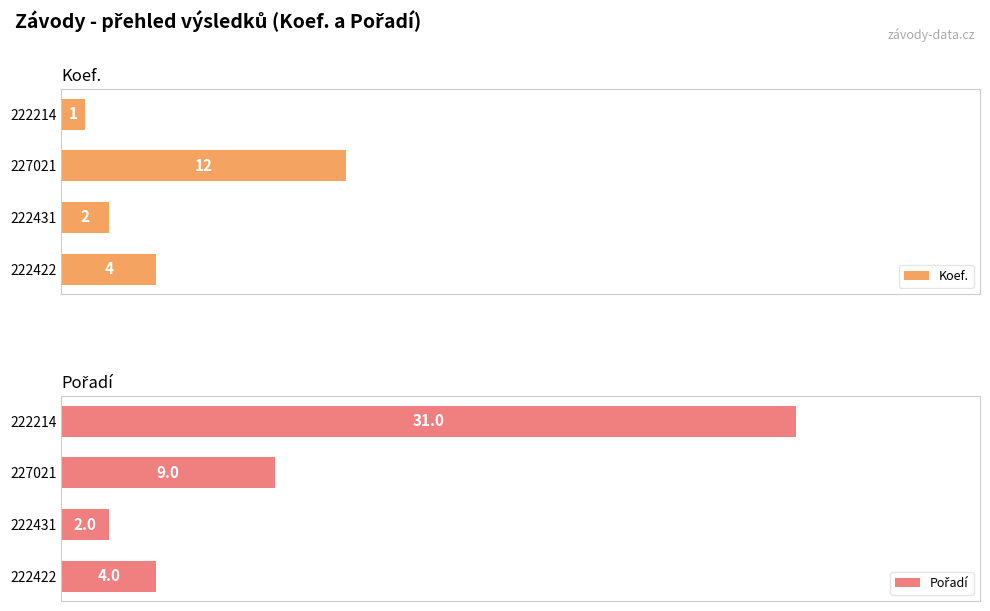

What is the highest value of the Koef. series?

12